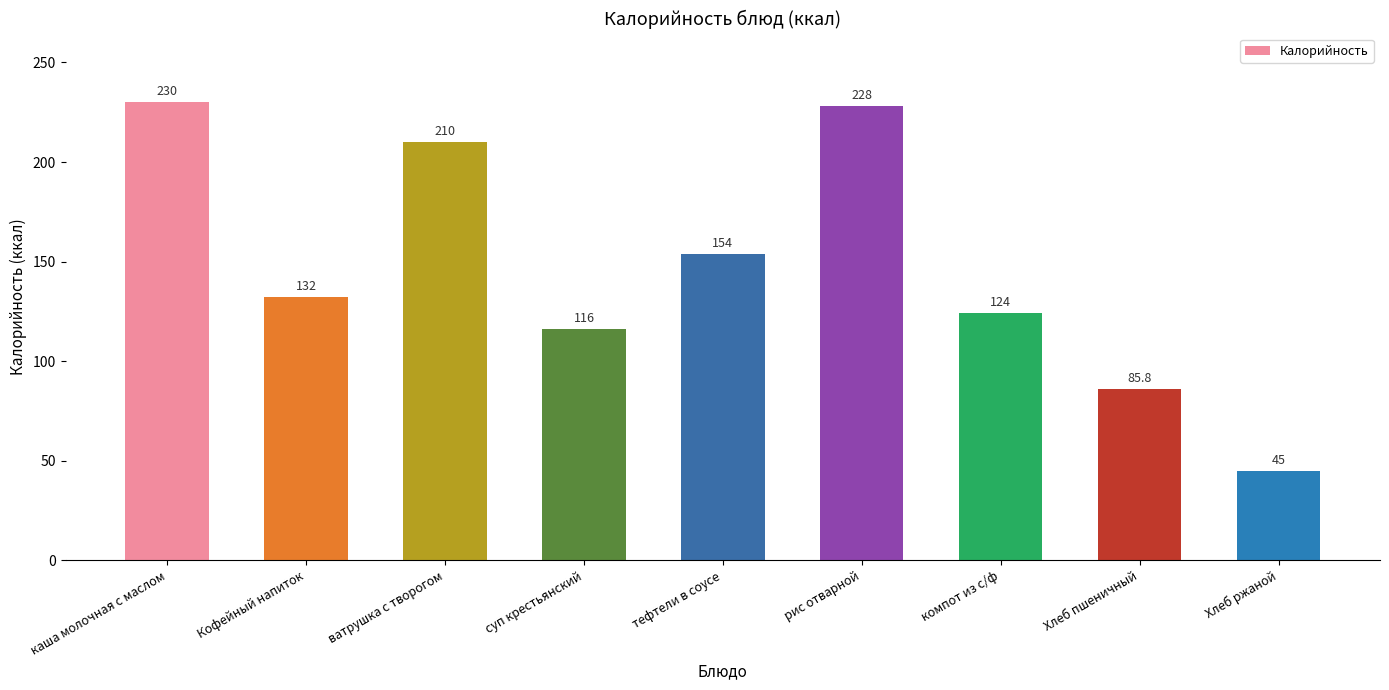

List the labels in order of value, smallest first.

Хлеб ржаной, Хлеб пшеничный, суп крестьянский, компот из с/ф, Кофейный напиток, тефтели в соусе, ватрушка с творогом, рис отварной, каша молочная с маслом